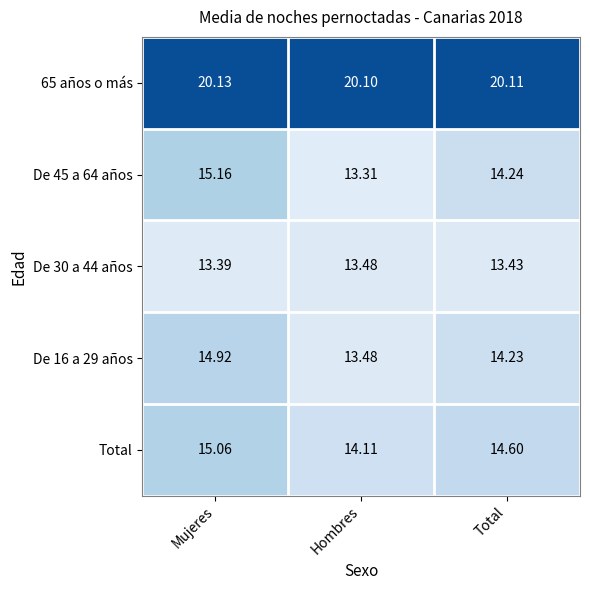

Is the value of 65 años o más at Hombres greater than the value of De 45 a 64 años at Hombres?

Yes